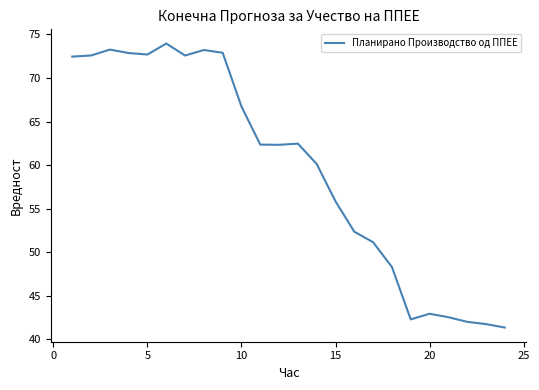

What is the maximum value shown in the chart?

74.0